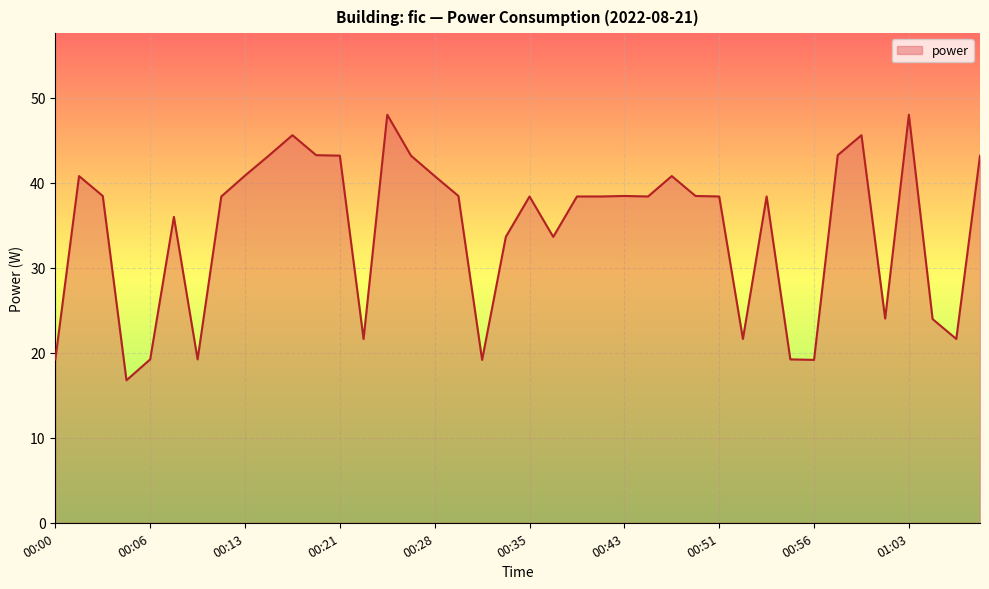

How many lines are shown in the chart?

1